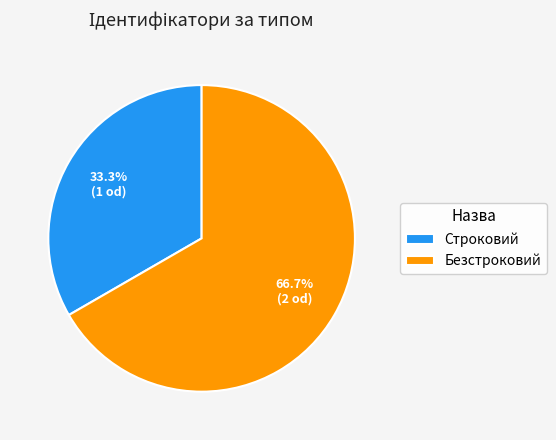

Which has a higher value, Строковий or Безстроковий?

Безстроковий